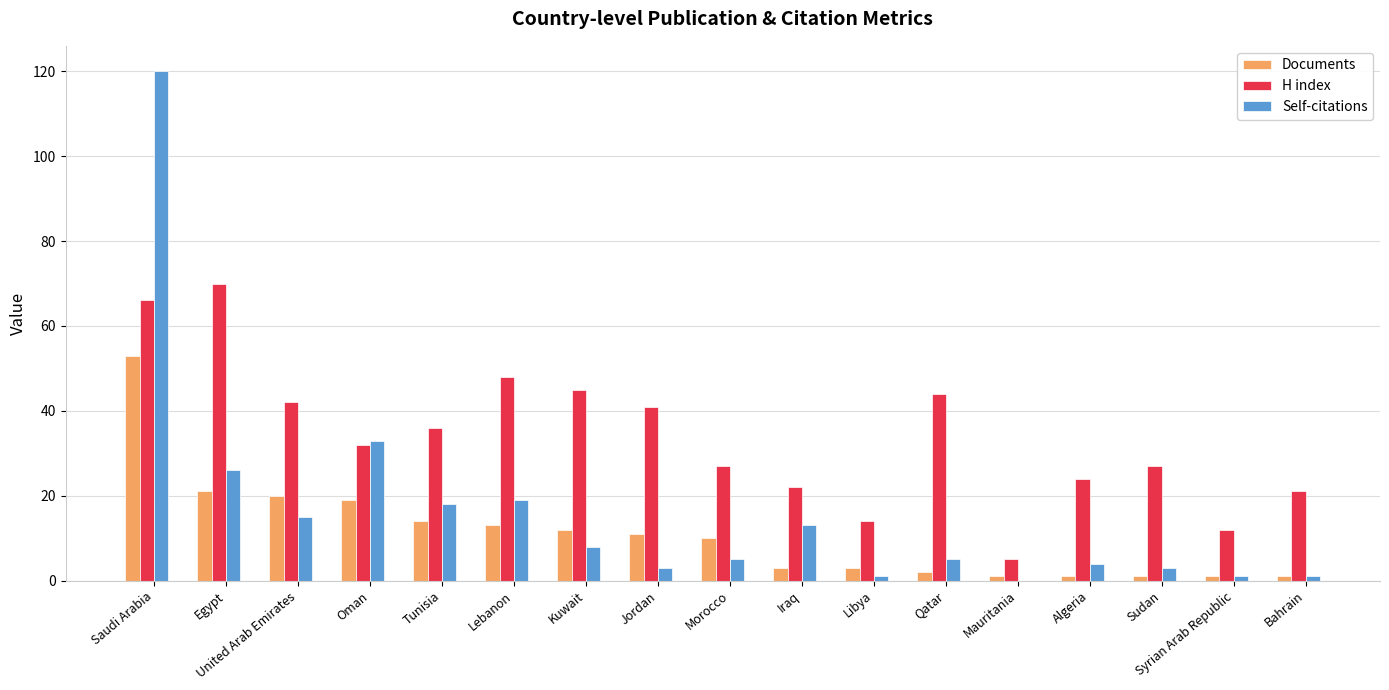

What is the average value of the Self-citations series?

16